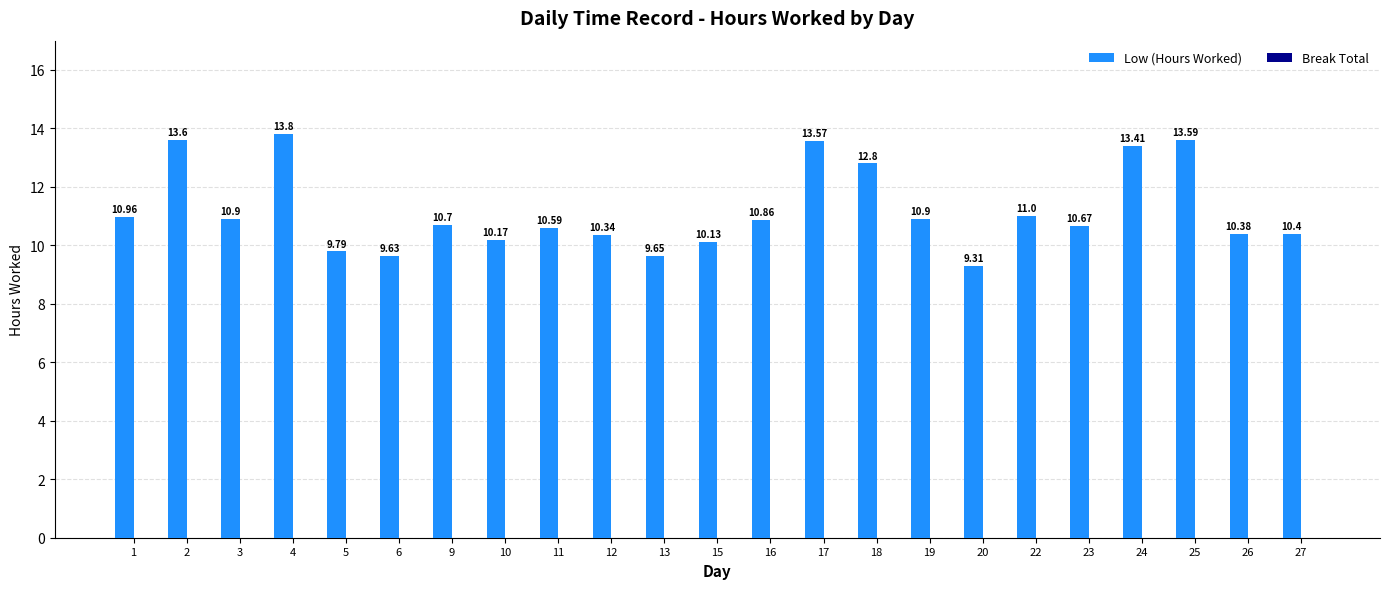

What is the average value?

11.2